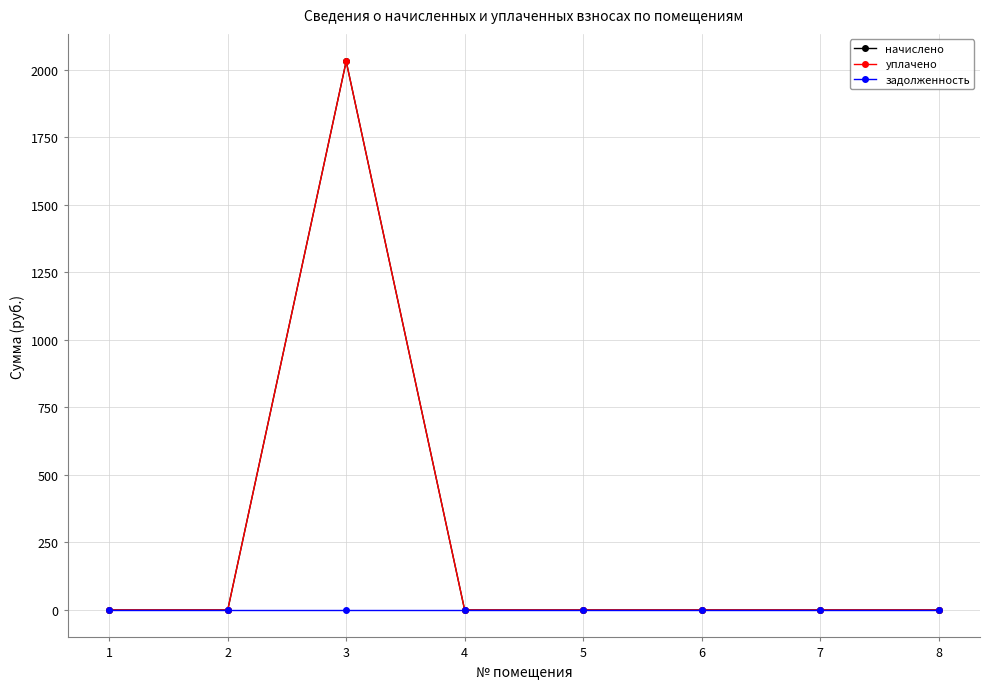

True or false: уплачено and задолженность cross at least once.

False